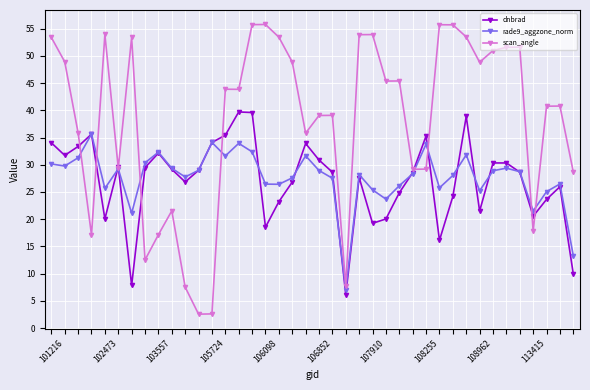

What is the smallest value displayed?

2.6